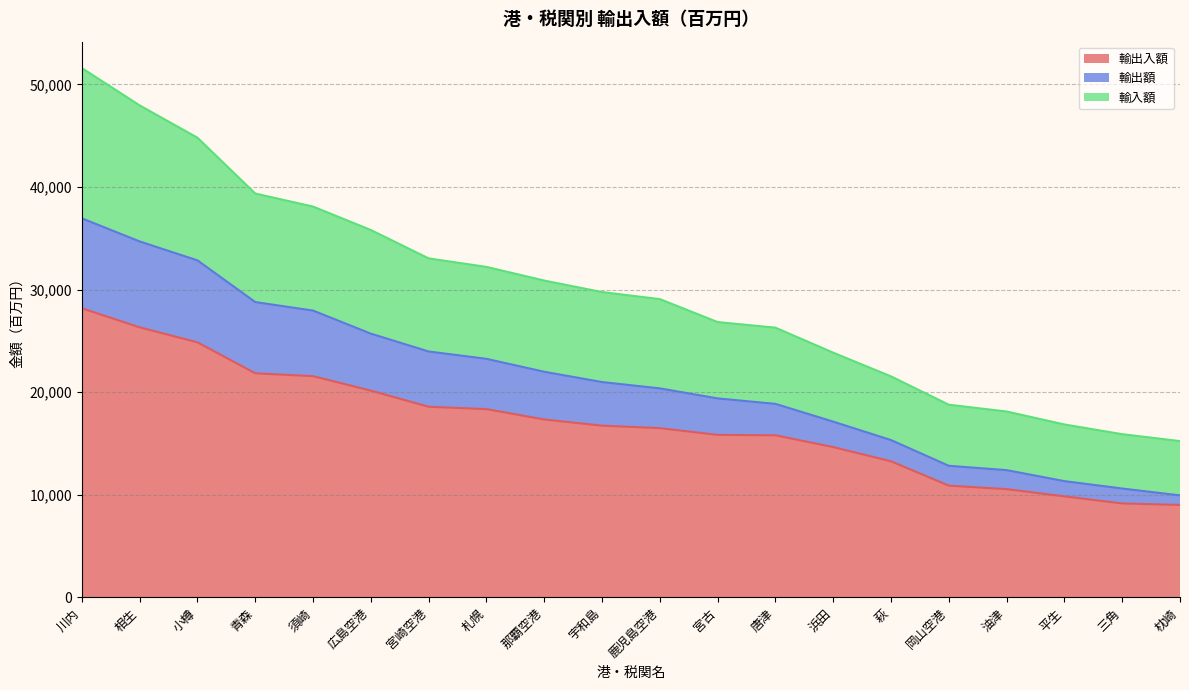

The 輸出入額 series shows 21128.9 at 宮古. True or false?

False